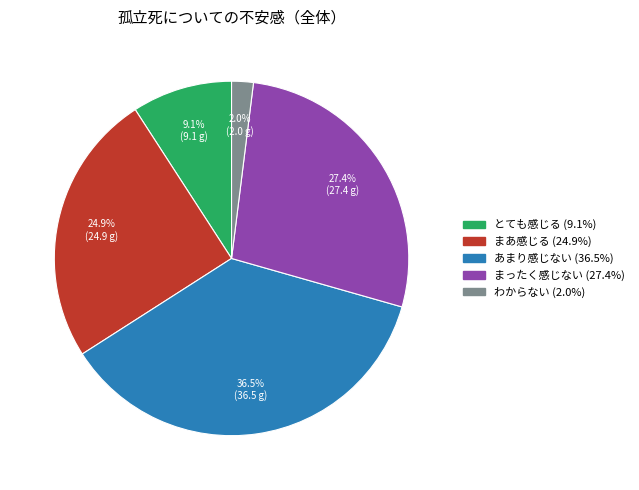

Combined, what portion of the pie is わからない and とても感じる?

11.1%